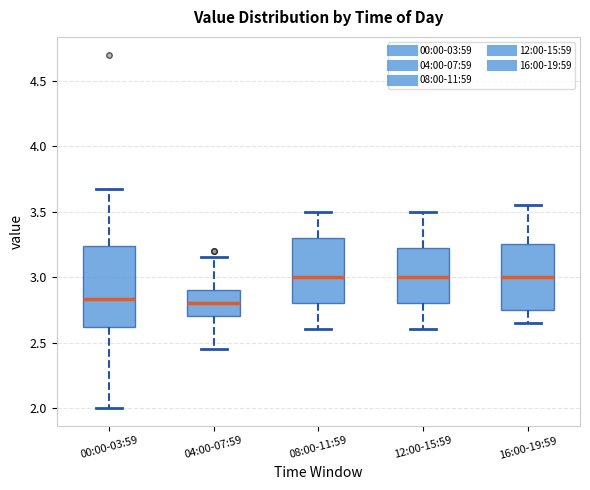

Reading left to right, transcribe this box plot: for each box, give where its median line is, the range the box spans, and where its two whiskers end, as read against the y-axis. The values are not printed on the chart, so give them approximately, as read against the axis.

00:00-03:59: median 2.85, box 2.60 to 3.25, whiskers 2.00 to 3.65
04:00-07:59: median 2.80, box 2.70 to 2.90, whiskers 2.45 to 3.15
08:00-11:59: median 3.00, box 2.80 to 3.30, whiskers 2.60 to 3.50
12:00-15:59: median 3.00, box 2.80 to 3.25, whiskers 2.60 to 3.50
16:00-19:59: median 3.00, box 2.75 to 3.25, whiskers 2.65 to 3.55